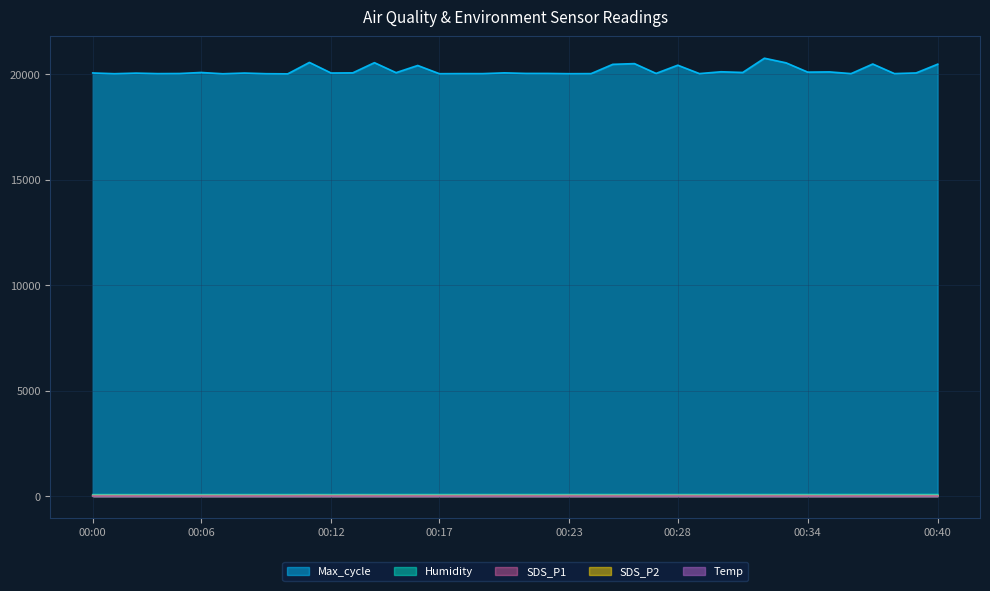

What is the greatest value displayed?

20758.0